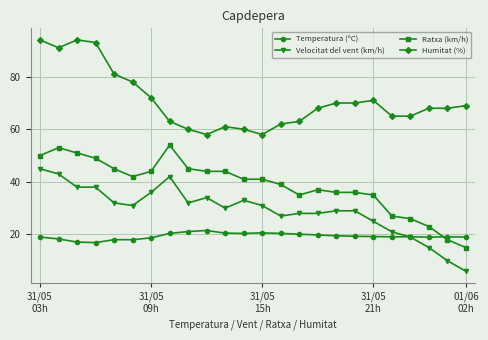

True or false: Humitat (%) and Ratxa (km/h) intersect in this chart.

False